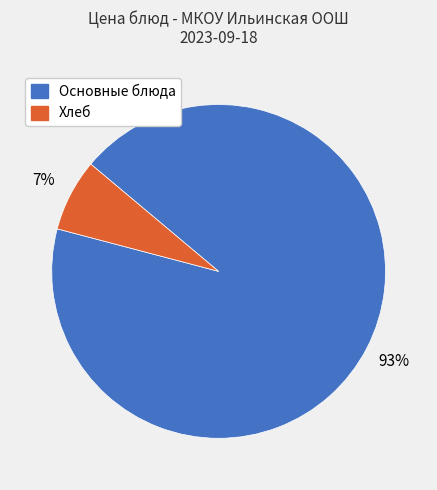

To the nearest percent, what is the average slice percentage?

50%